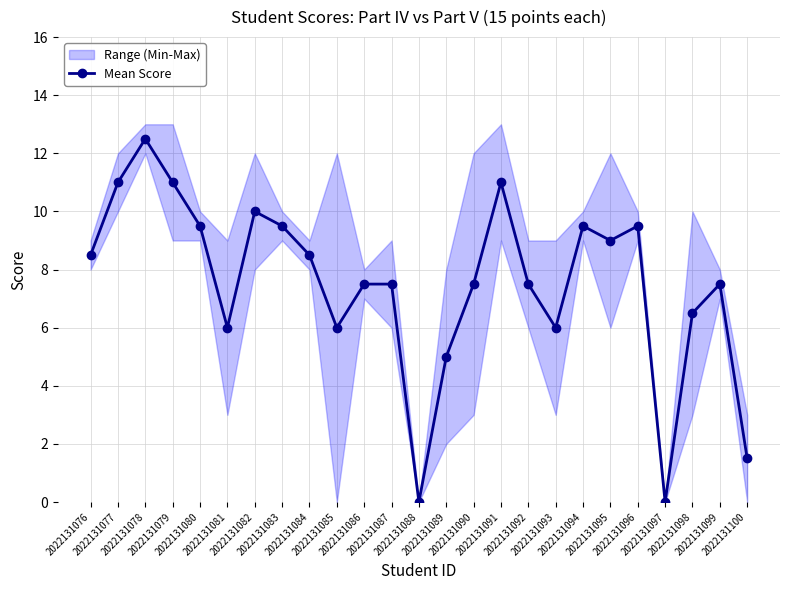

What is the value of the 2nd point from the left?

11.0